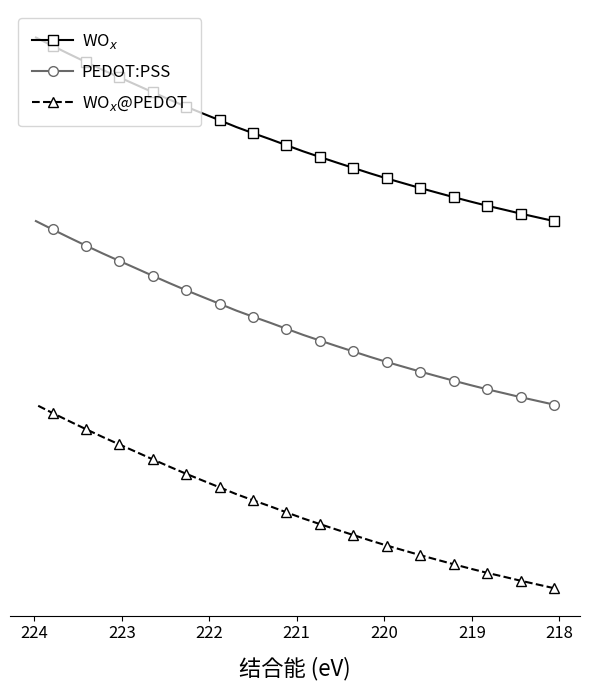

Count the number of data series in this chart.

3